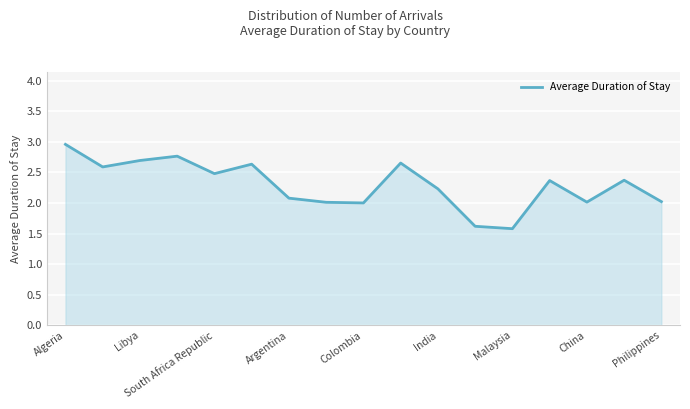

What is the maximum value shown in the chart?

3.0